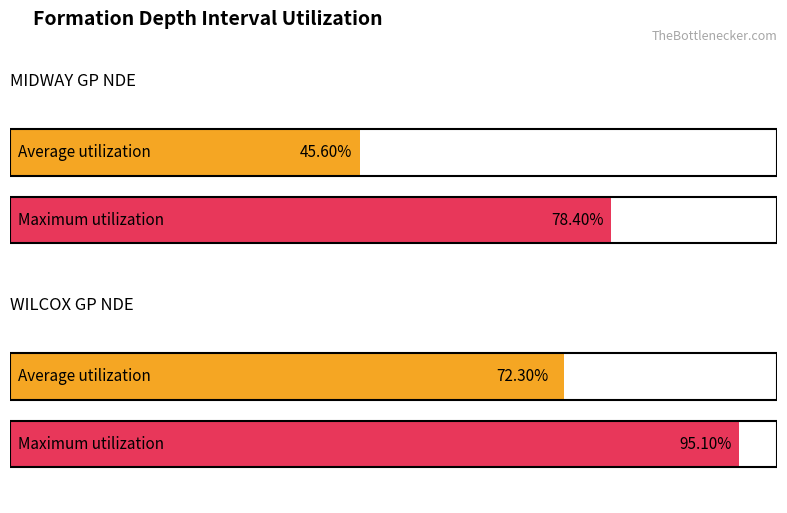

At which category does the chart reach its minimum across all series?

MIDWAY GP